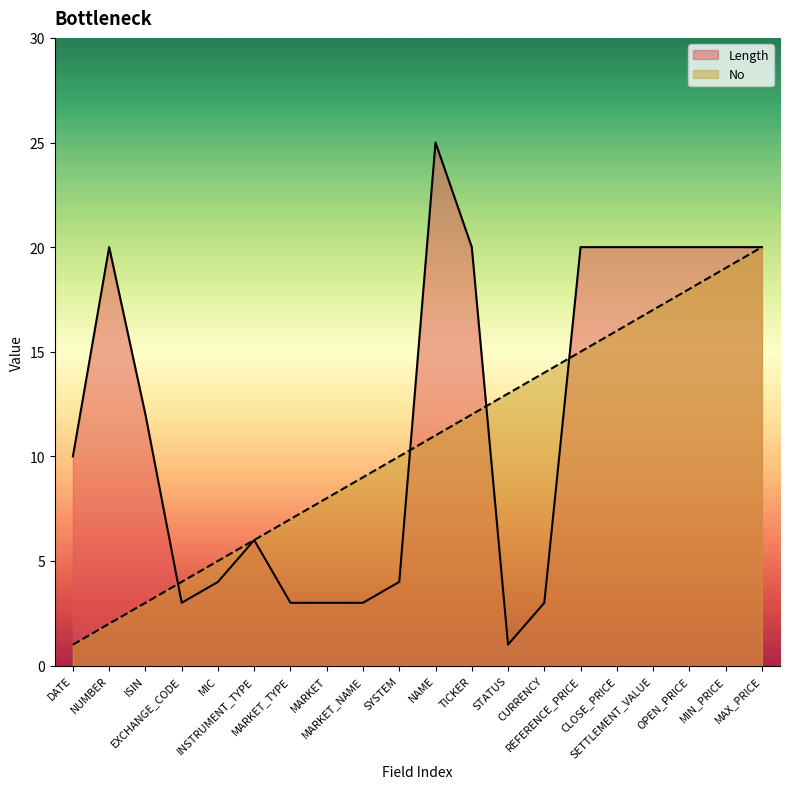

Which category has the highest value in the Length series?

NAME